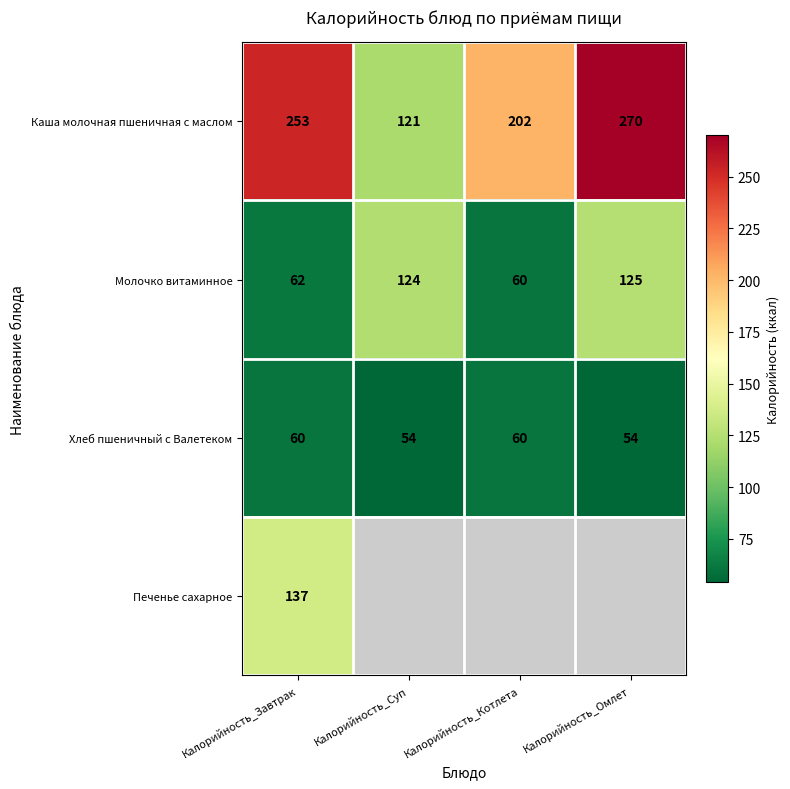

List the labels in order of Молочко витаминное value, smallest first.

Калорийность_Котлета, Калорийность_Завтрак, Калорийность_Суп, Калорийность_Омлет